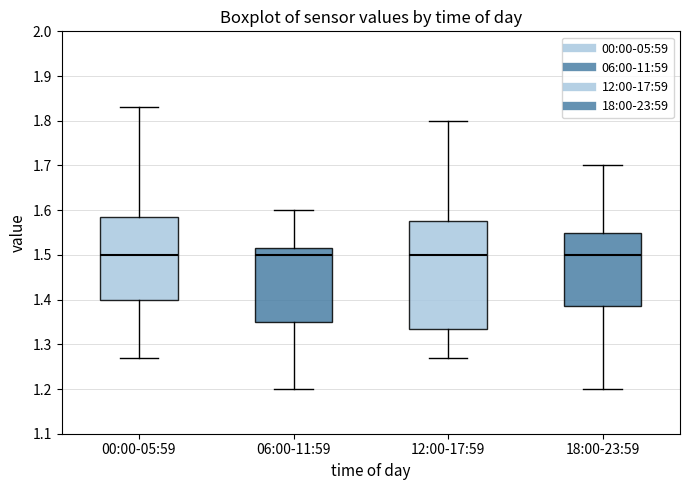

Where is the upper edge of the box for 12:00-17:59 on the y-axis? The values are not printed on the chart, so give them approximately, as read against the axis.

1.58